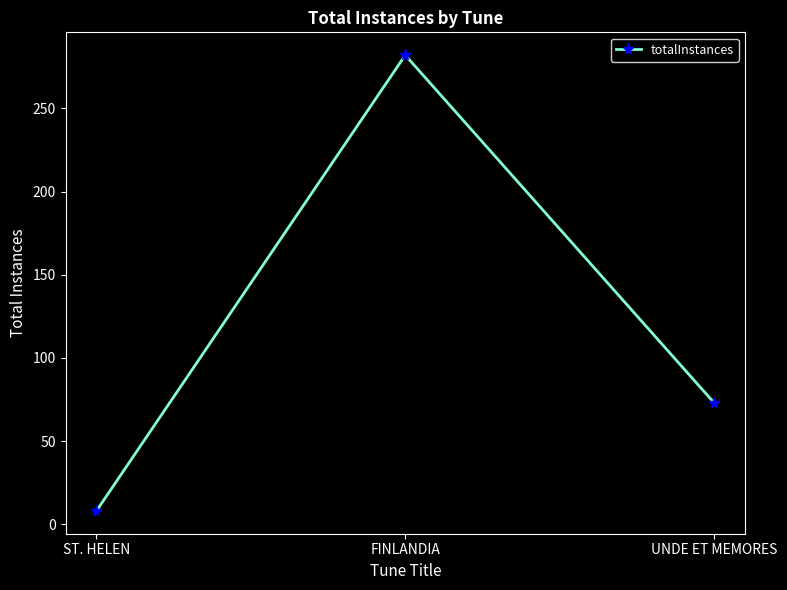

Reading right to left, list all the values displayed in this chart.

UNDE ET MEMORES=73	FINLANDIA=282	ST. HELEN=8